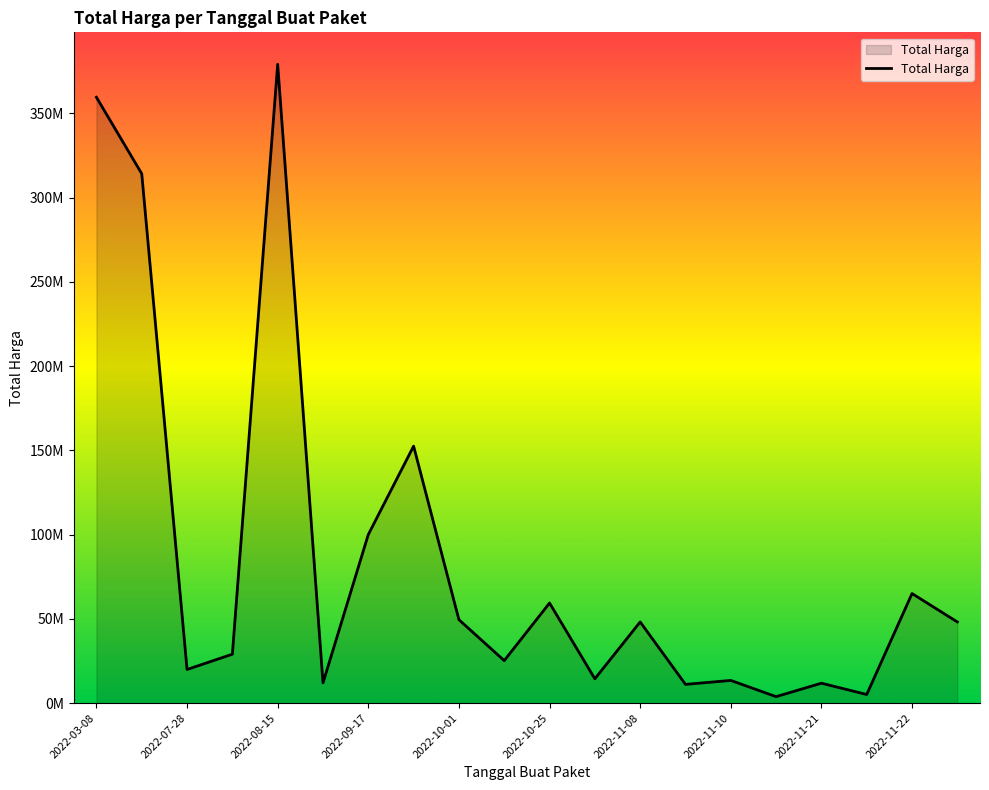

What is the minimum value shown in the chart?

3825000